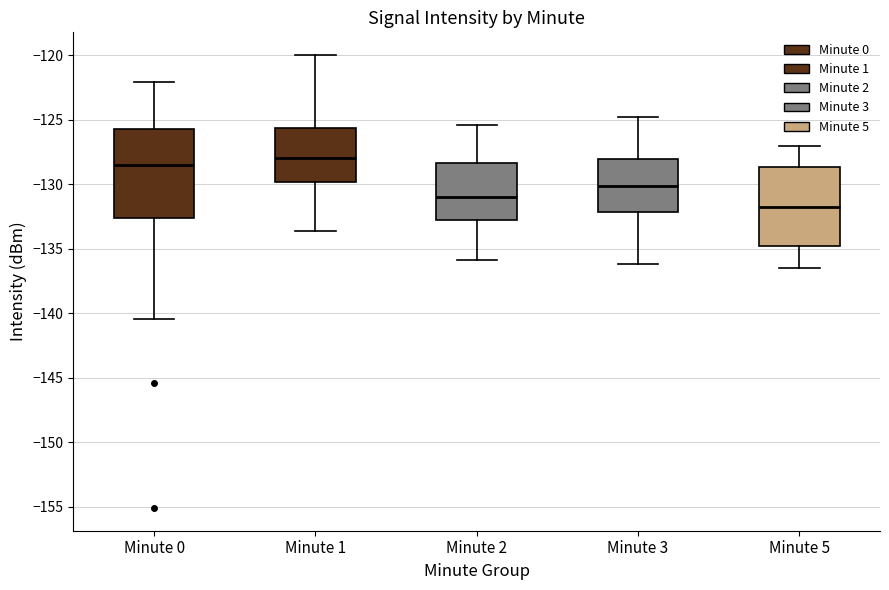

Where does the median line of the box for Minute 0 sit on the y-axis? The values are not printed on the chart, so give them approximately, as read against the axis.

-128.5